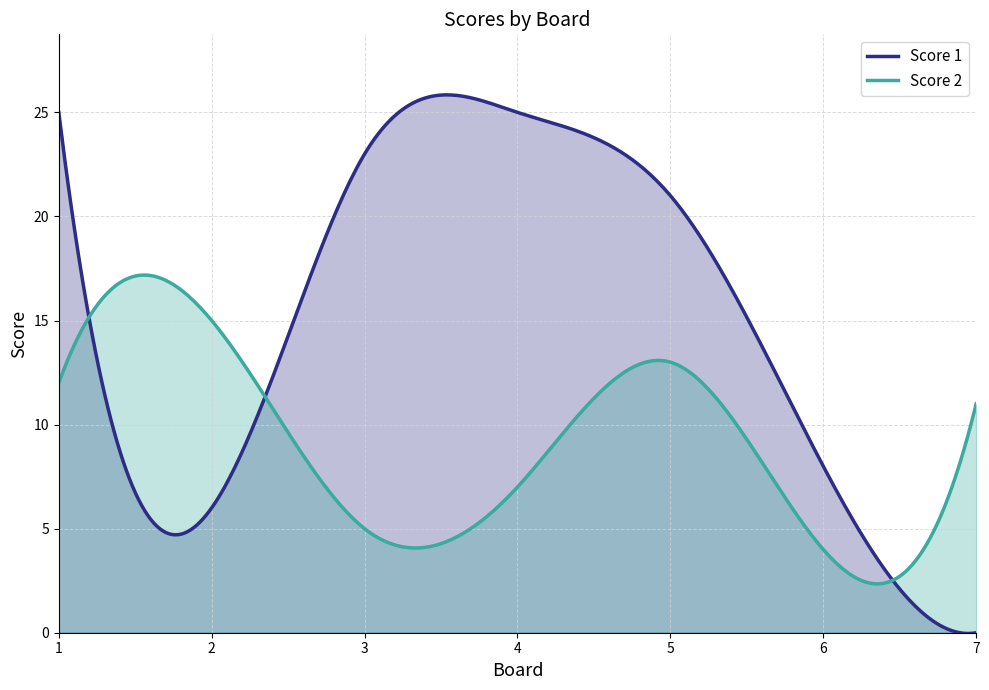

Rank the categories by Score 1 value from lowest to highest.

7, 2, 6, 5, 3, 1, 4